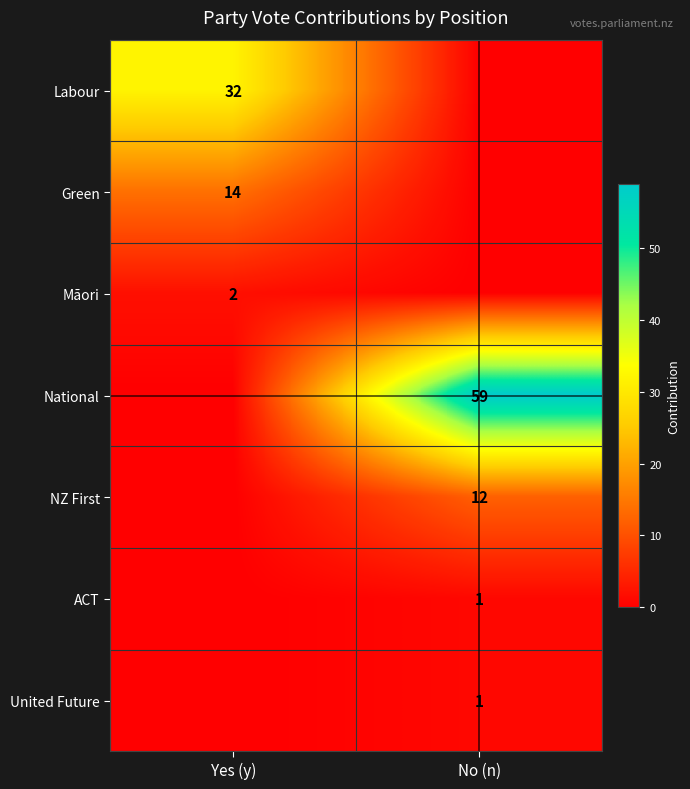

Between Yes (y) and No (n), which is larger?

Yes (y)